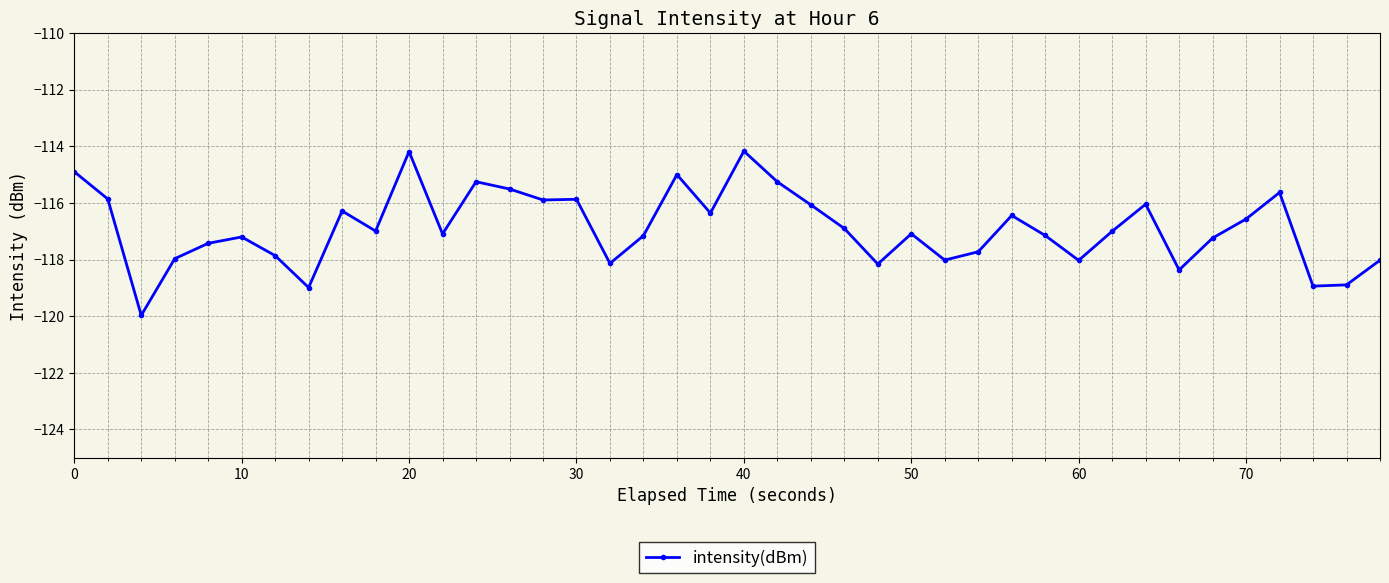

What is the average value?

-116.9